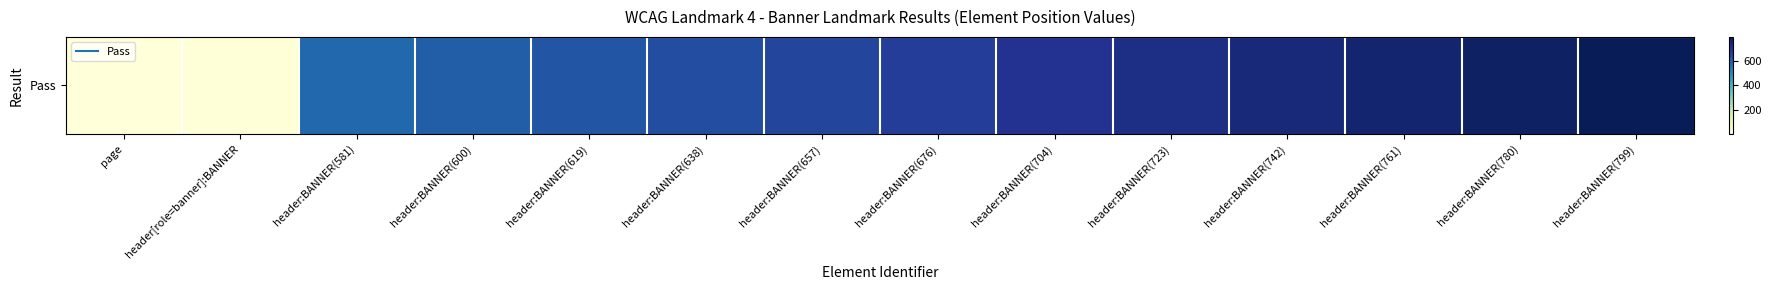

Which has a higher value, header:BANNER(657) or page?

header:BANNER(657)